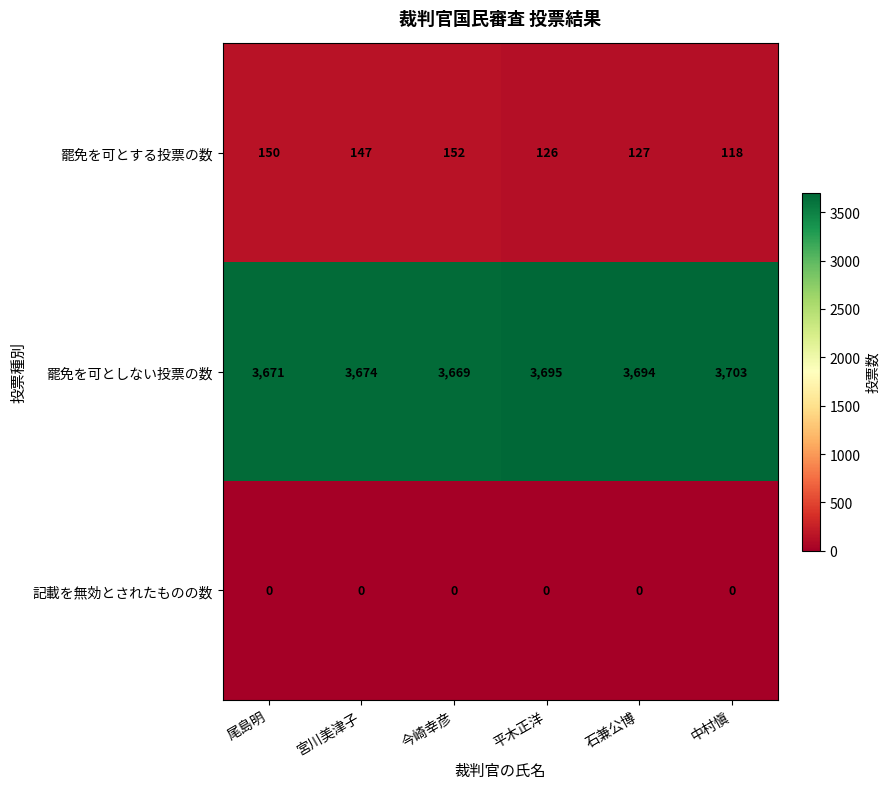

At 石兼公博, list the series in order from smallest to largest.

記載を無効とされたものの数, 罷免を可とする投票の数, 罷免を可としない投票の数